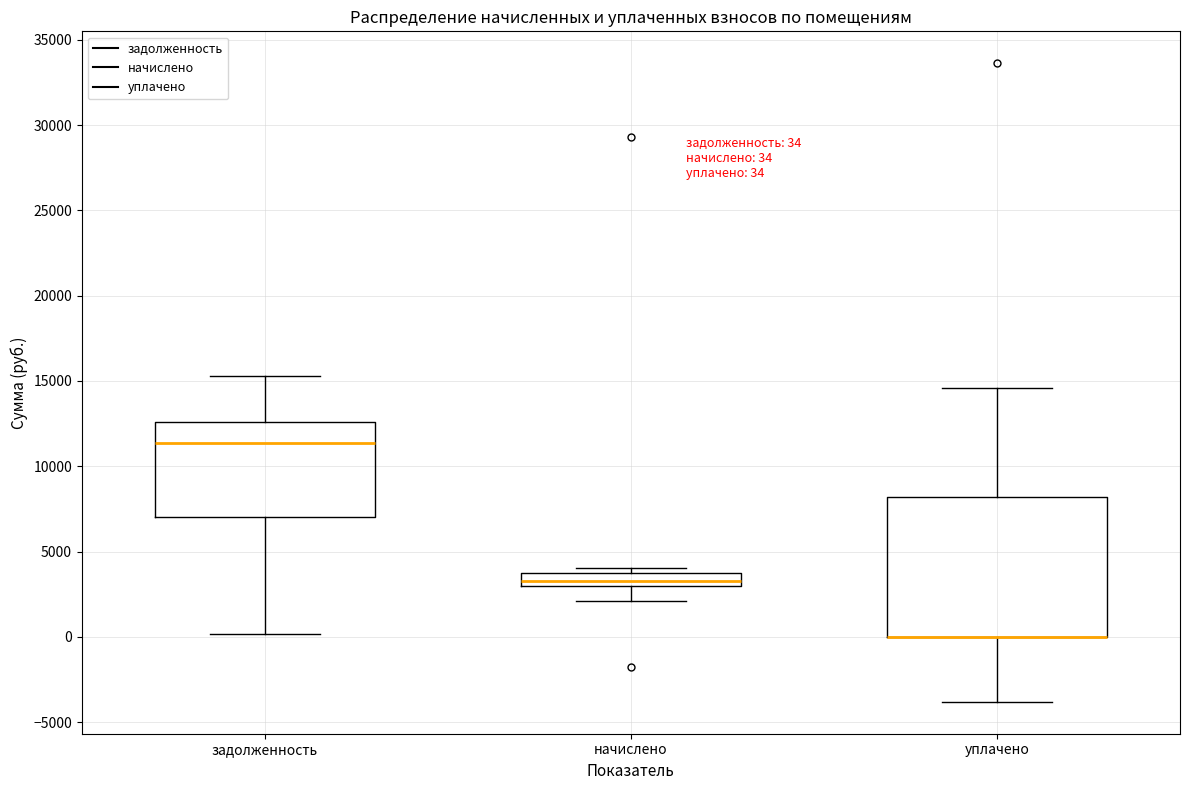

Comparing the boxes themselves (not the whiskers), which one is the tallest?

уплачено